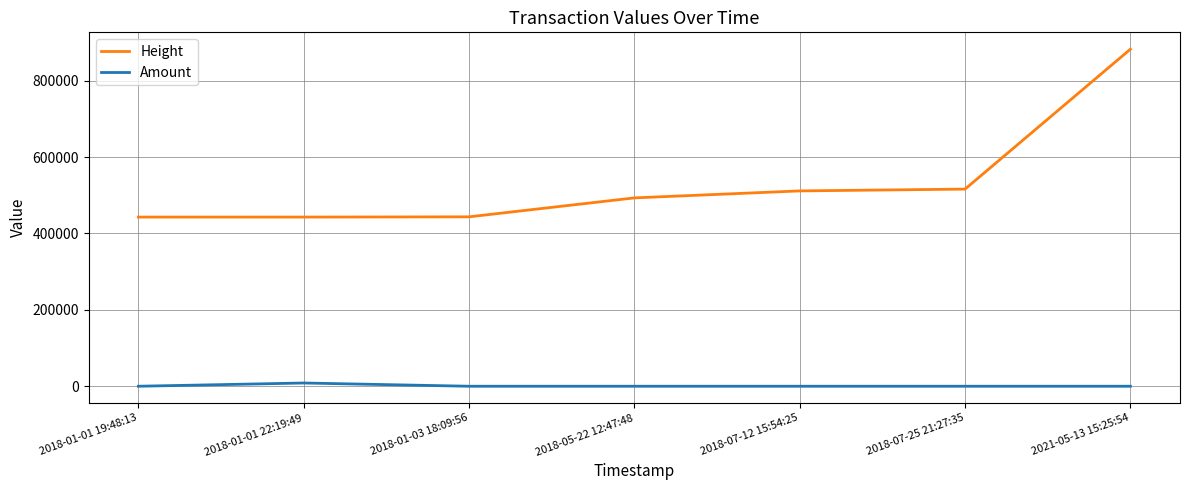

What is the greatest value displayed?

882349.0